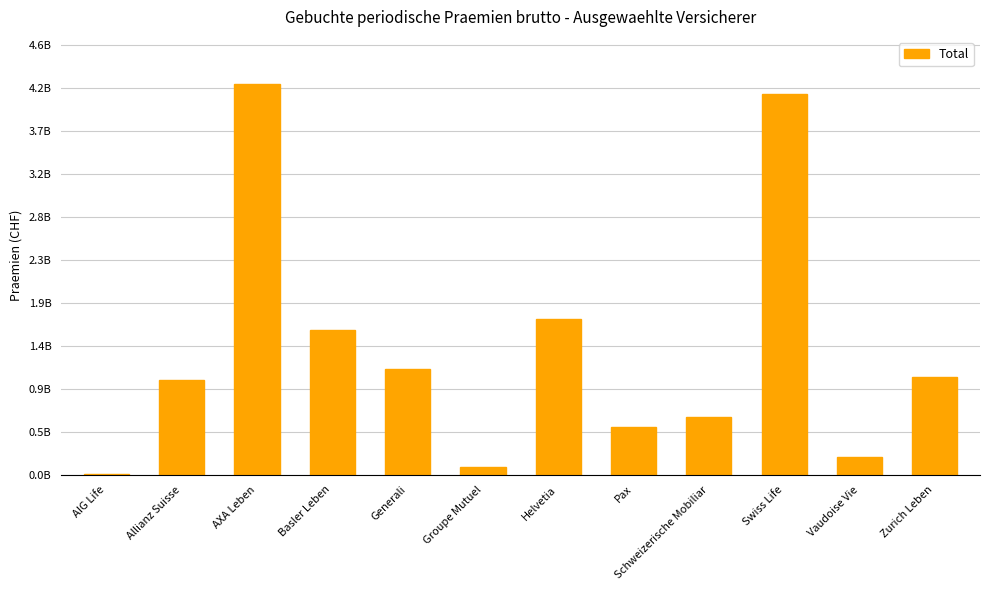

What is the label of the 3rd bar from the left?

AXA Leben